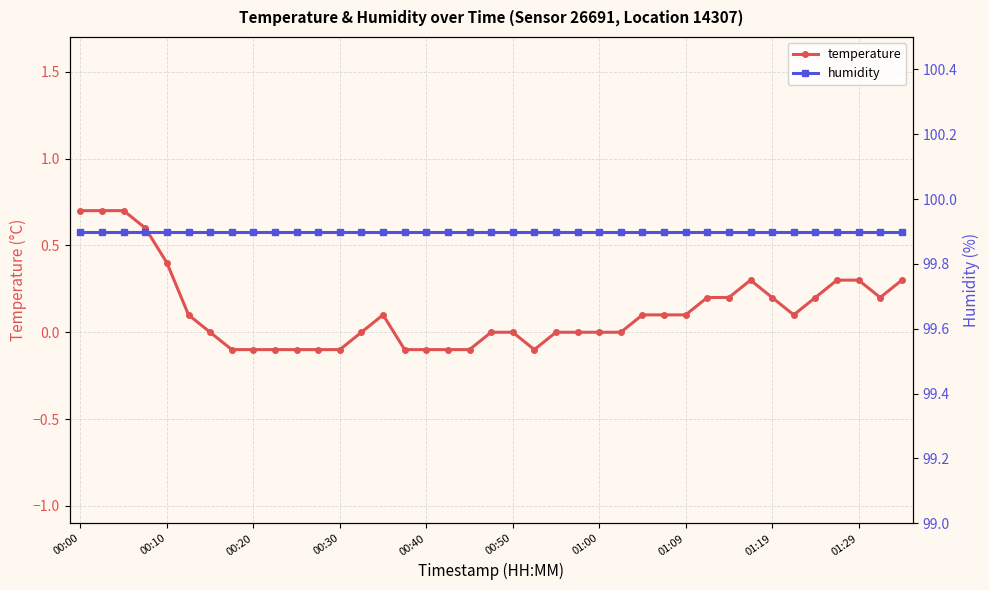

How many values in temperature are above zero?

20